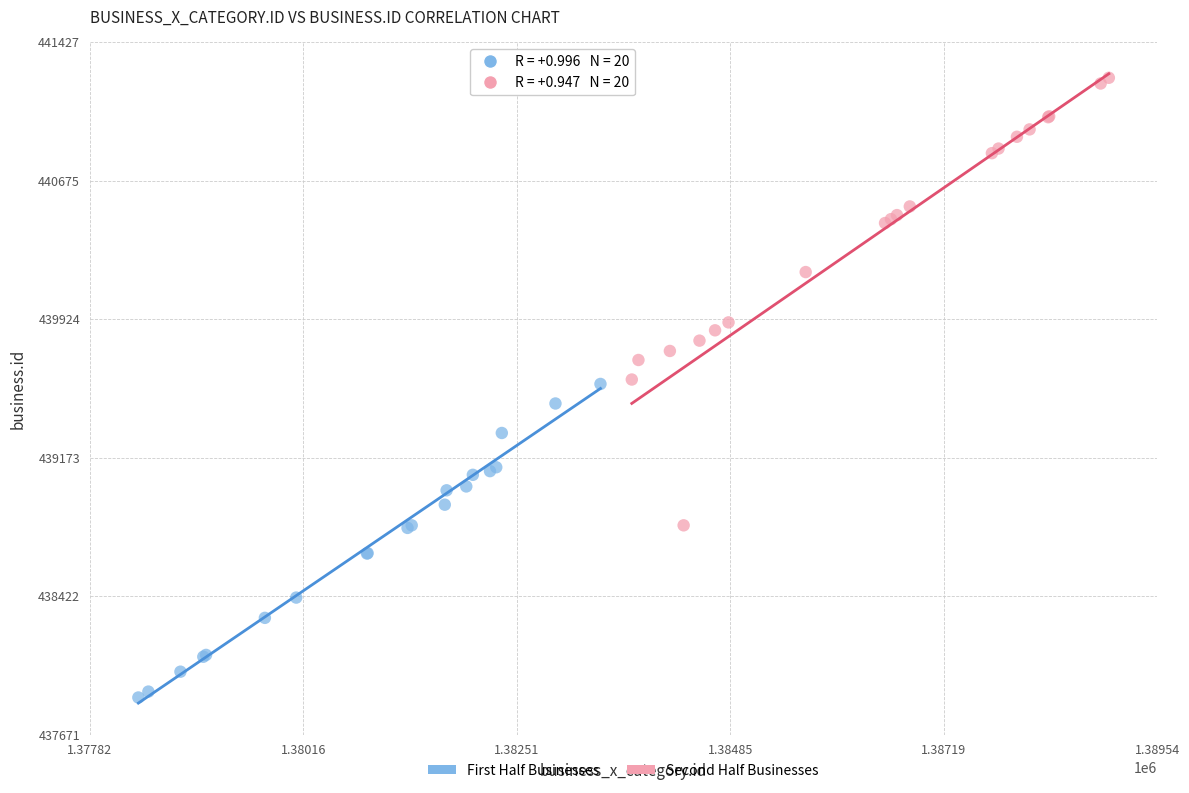

Which series reaches the minimum Y coordinate?

First Half Businesses